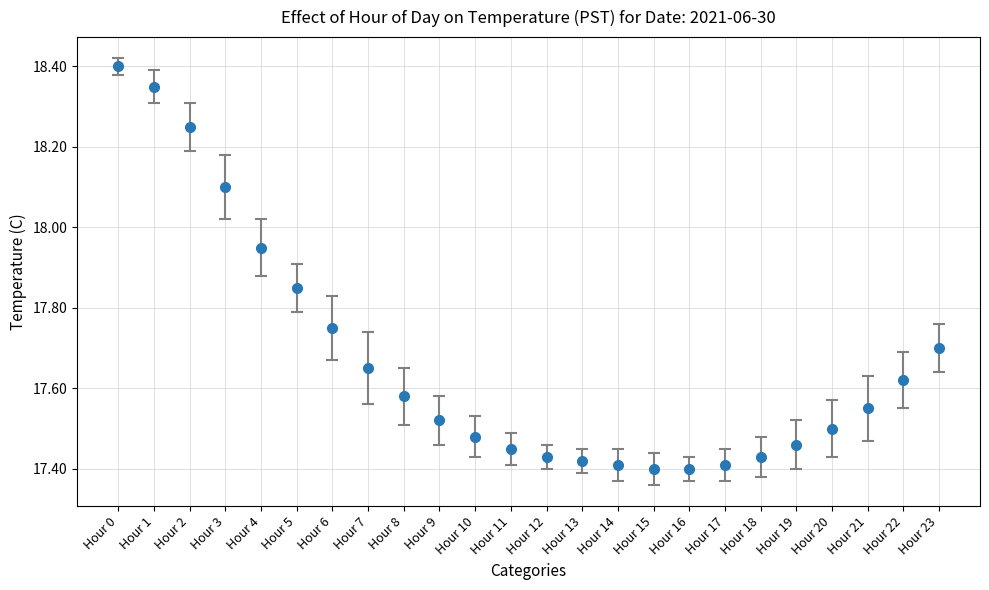

Which has a higher value, Hour 21 or Hour 18?

Hour 21